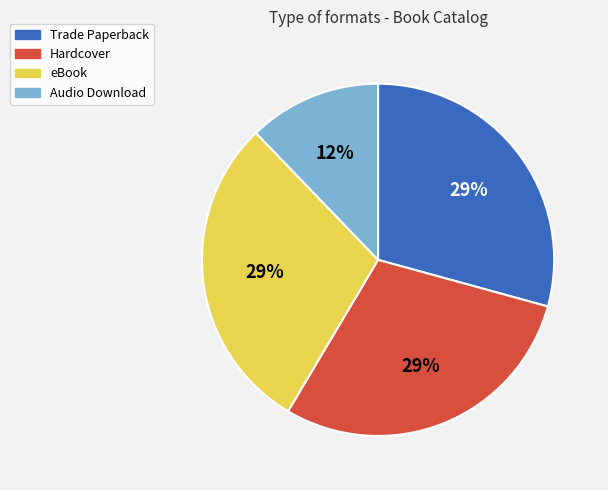

What is the smallest slice in the pie chart?

Audio Download